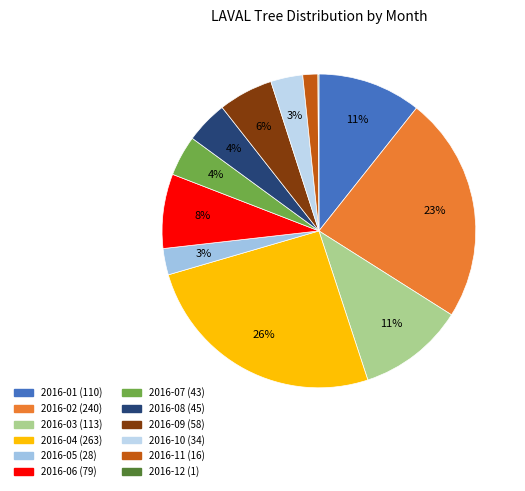

What percentage is the 2016-01 slice, to the nearest percent?

11%